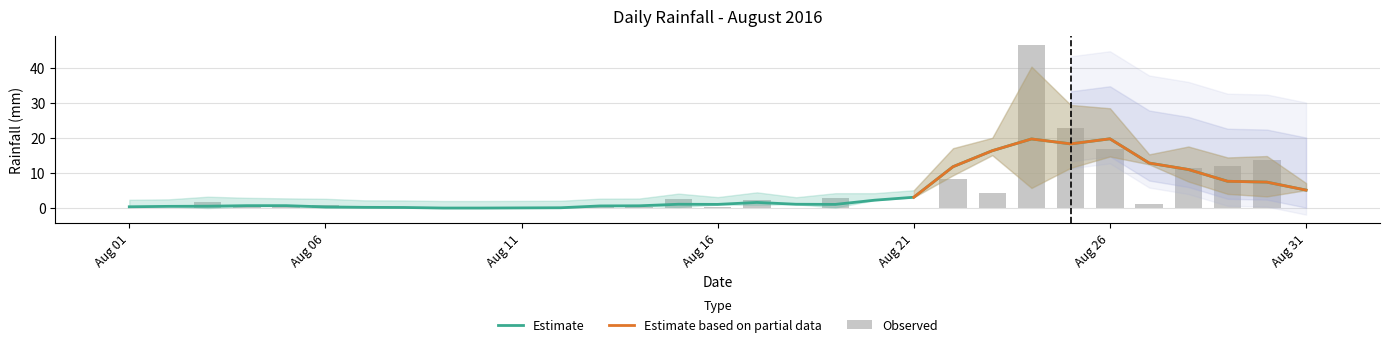

What is the sum of all values?

148.6